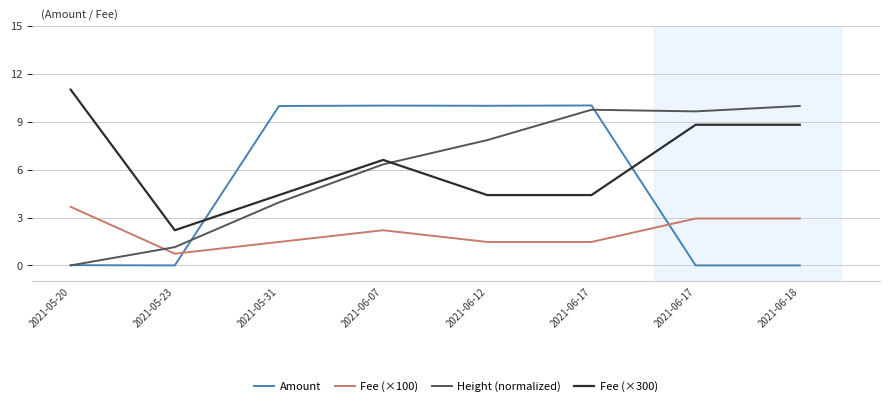

Count the number of data series in this chart.

4